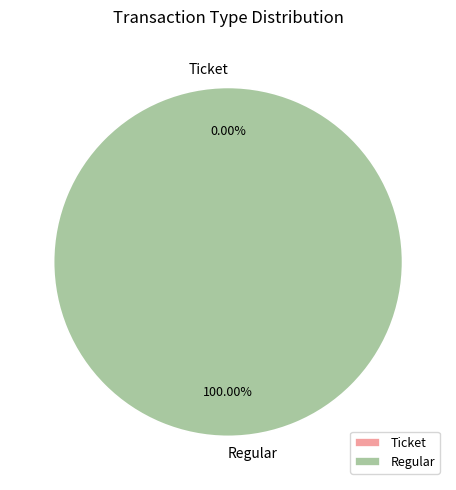

How many slices are in this pie chart?

2